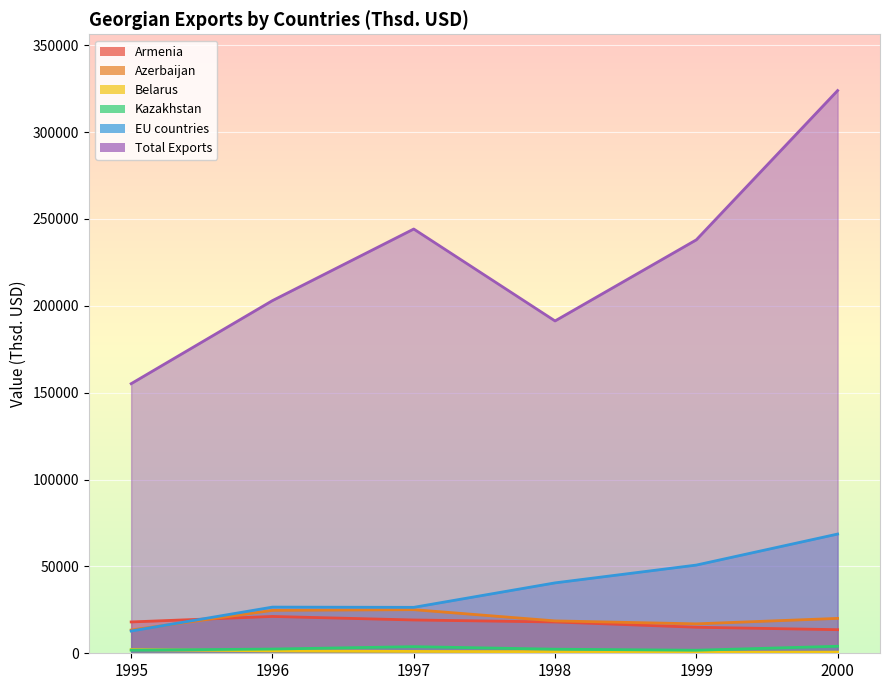

At which category does the chart reach its peak across all series?

2000